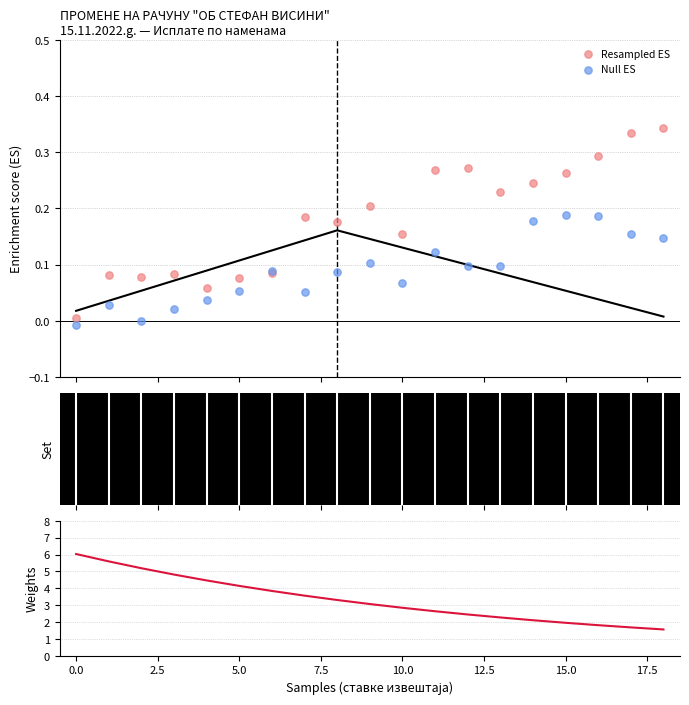

Which series reaches the maximum Y coordinate?

Weights